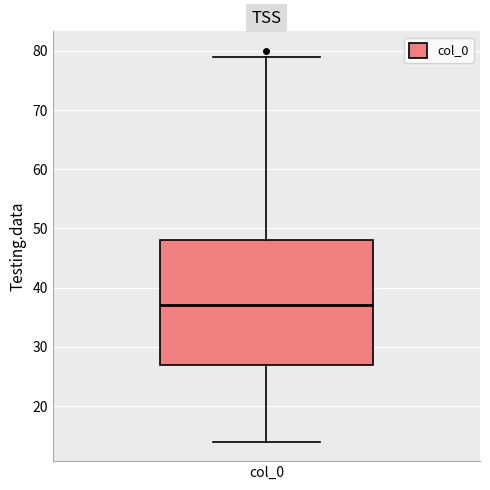

Read this box plot against the y-axis: the position of the median line, the range covered by the box, and the ends of both whiskers. The values are not printed on the chart, so give them approximately, as read against the axis.

median 37, box 27 to 48, whiskers 14 to 79